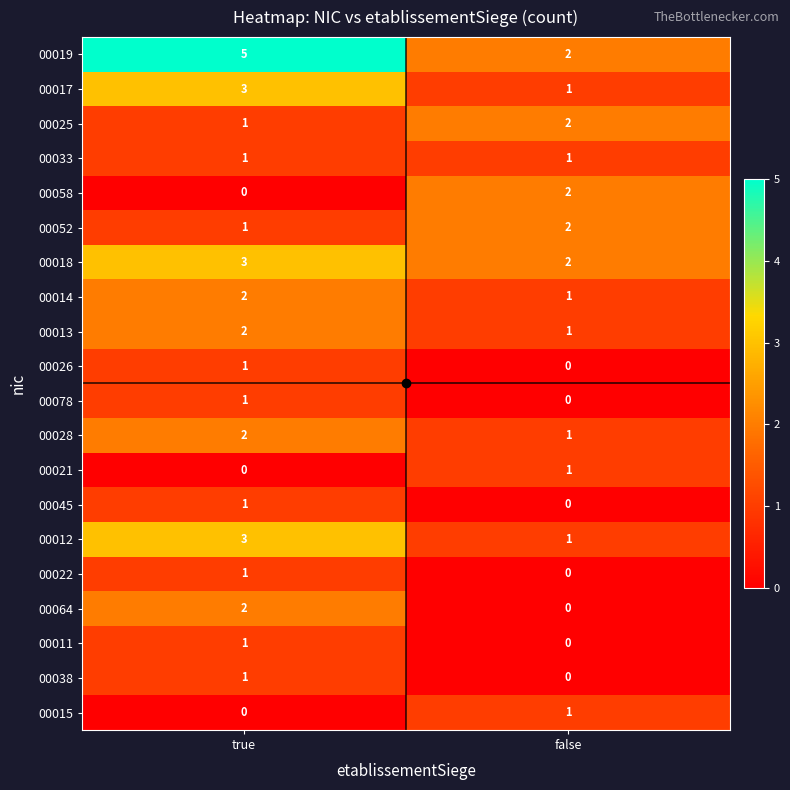

Where is 00052 nearest to the value 1?

true